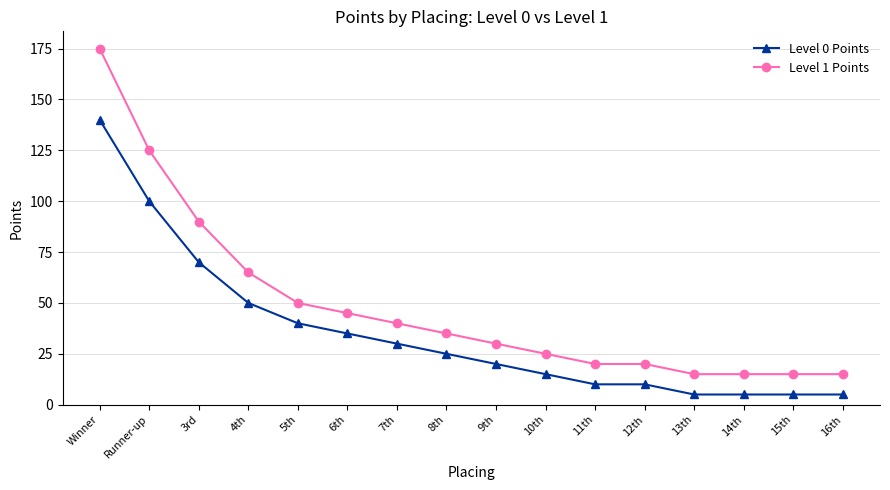

What is the value of the Level 0 Points point at the 16th from the left?

5